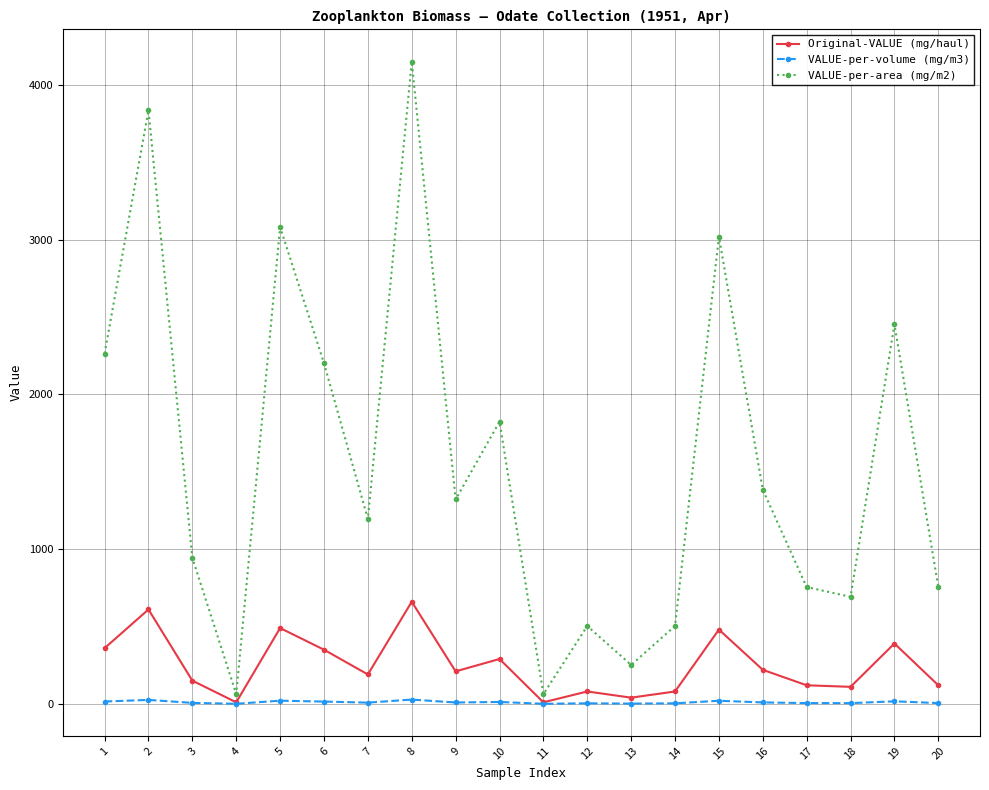

True or false: VALUE-per-area (mg/m2) has a value of 6702.5 at 2.

False